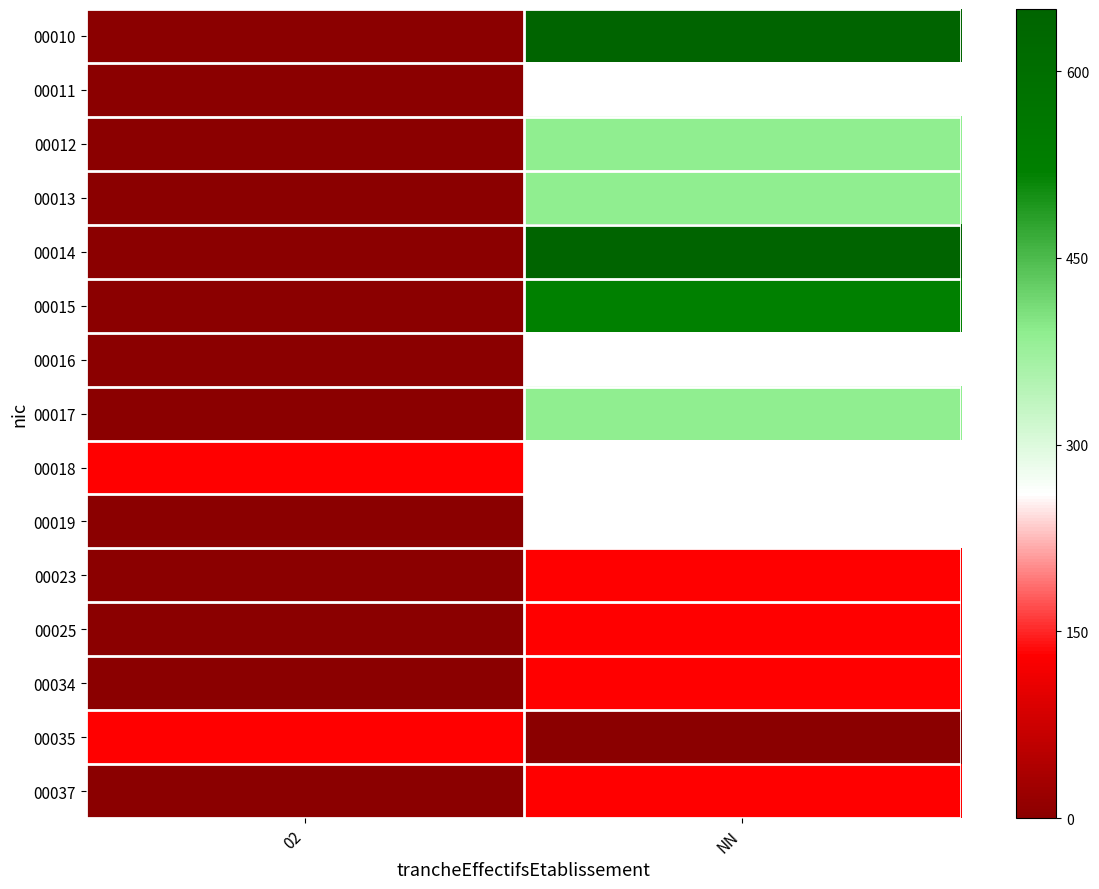

Reading right to left, transcribe all the data shown in this chart.

00010: NN=650	02=0
00011: NN=260	02=0
00012: NN=390	02=0
00013: NN=390	02=0
00014: NN=650	02=0
00015: NN=520	02=0
00016: NN=260	02=0
00017: NN=390	02=0
00018: NN=260	02=130
00019: NN=260	02=0
00023: NN=130	02=0
00025: NN=130	02=0
00034: NN=130	02=0
00035: NN=0	02=130
00037: NN=130	02=0